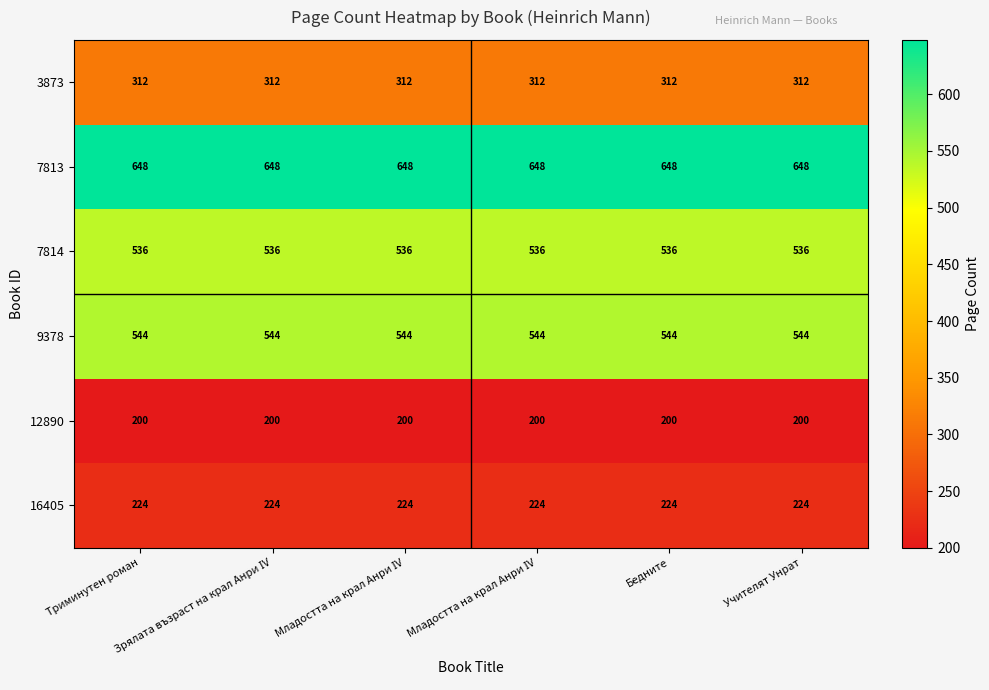

At Учителят Унрат, list the series in order from largest to smallest.

7813, 9378, 7814, 3873, 16405, 12890